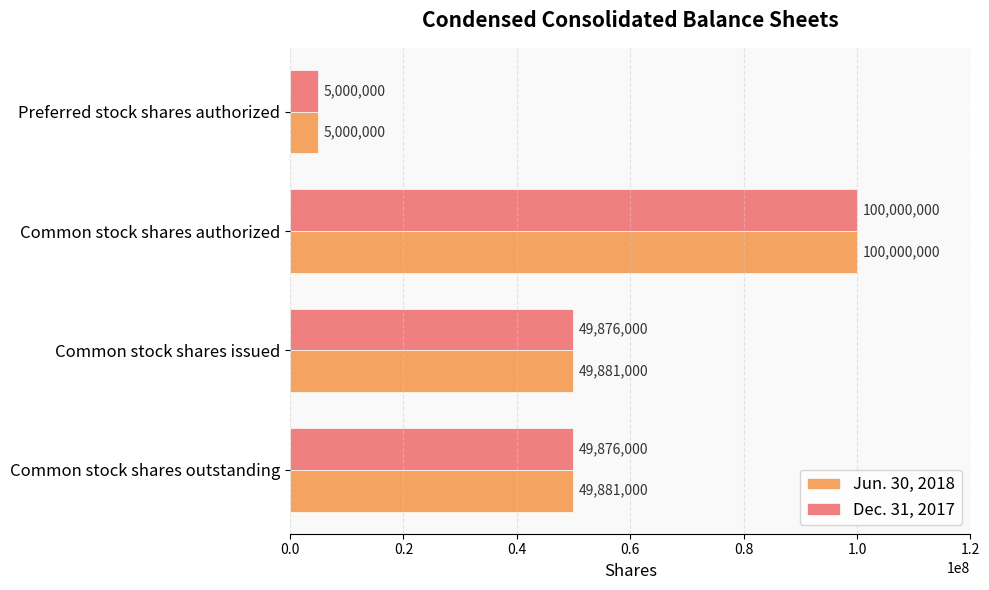

What is the spread (max minus min) of values at Common stock shares outstanding?

5000